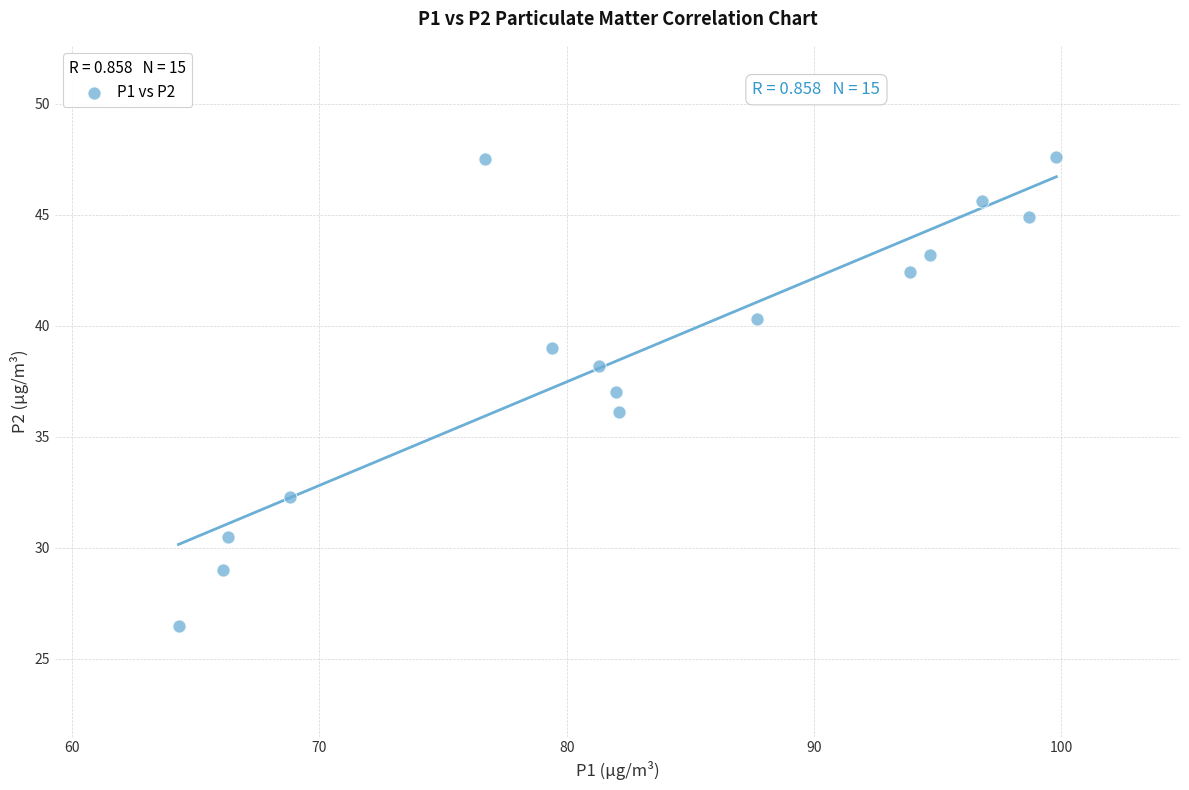

What is the range of Y values (max minus min)?

21.1